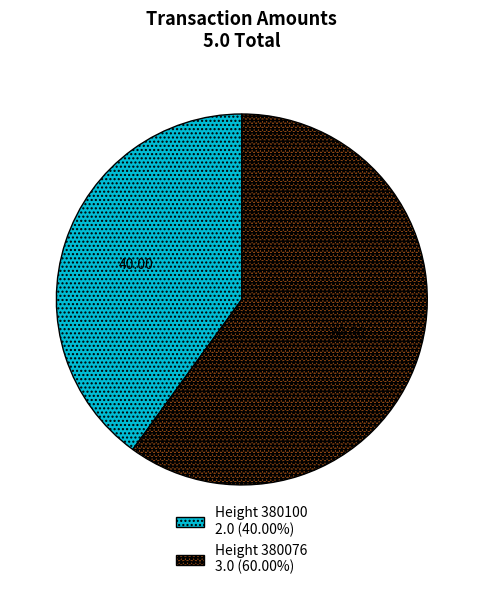

Does any single category account for the majority?

Yes